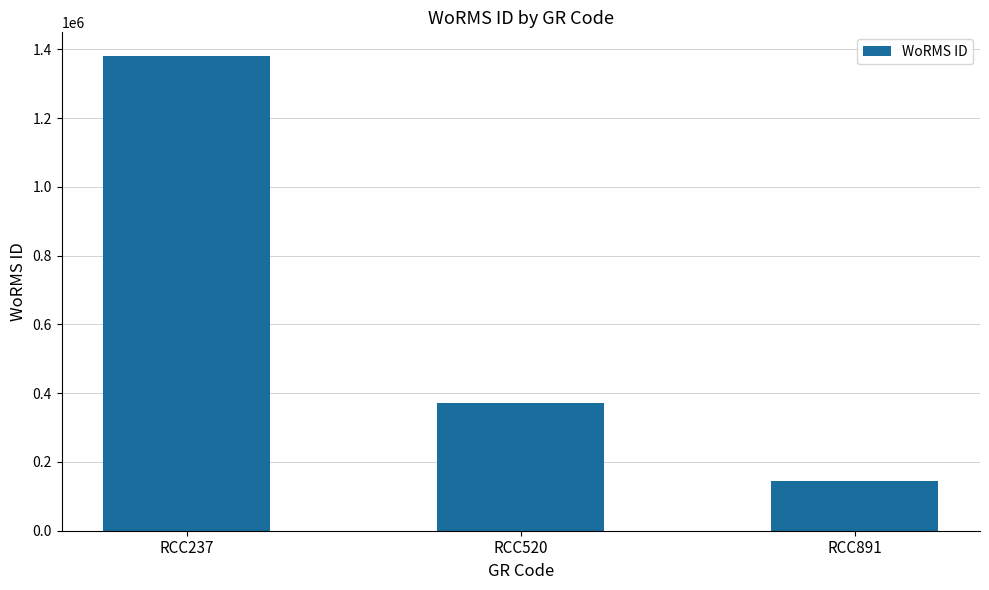

Count the number of categories in the chart.

3